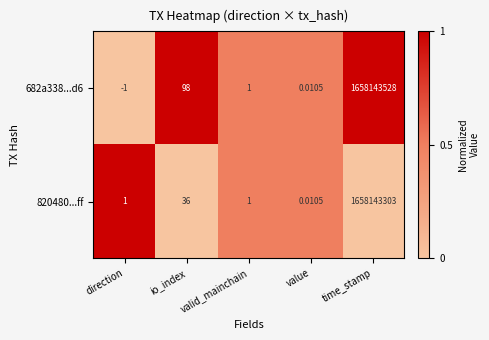

Rank the categories by 682a338...d6 value from lowest to highest.

direction, value, valid_mainchain, io_index, time_stamp